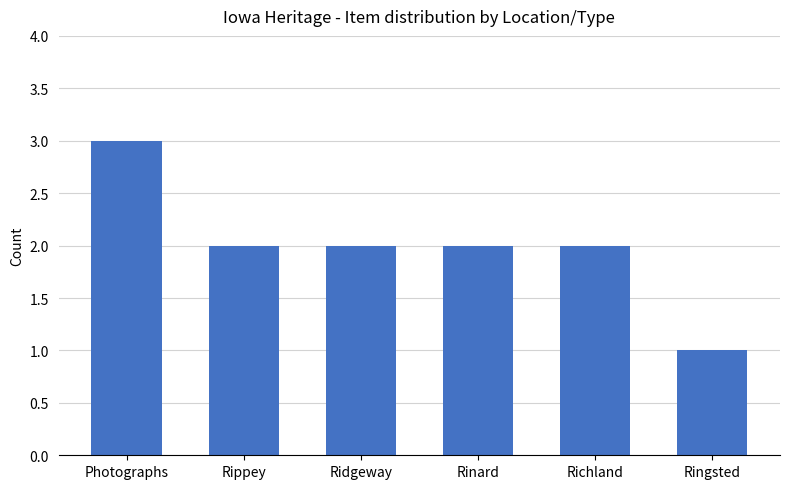

What value does the data have at Photographs?

3